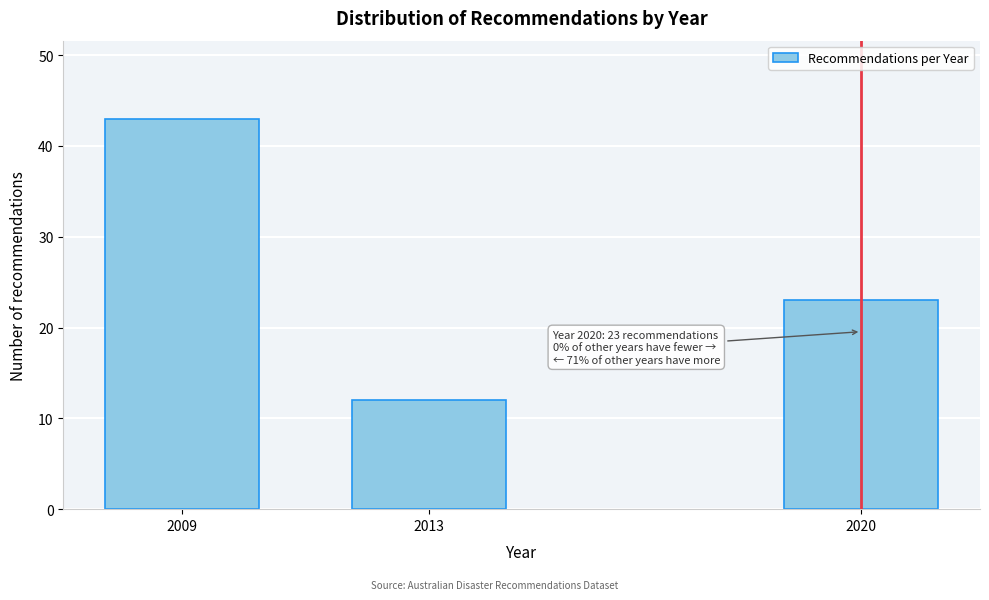

Reading left to right, list all the values displayed in this chart.

2009=43	2013=12	2020=23